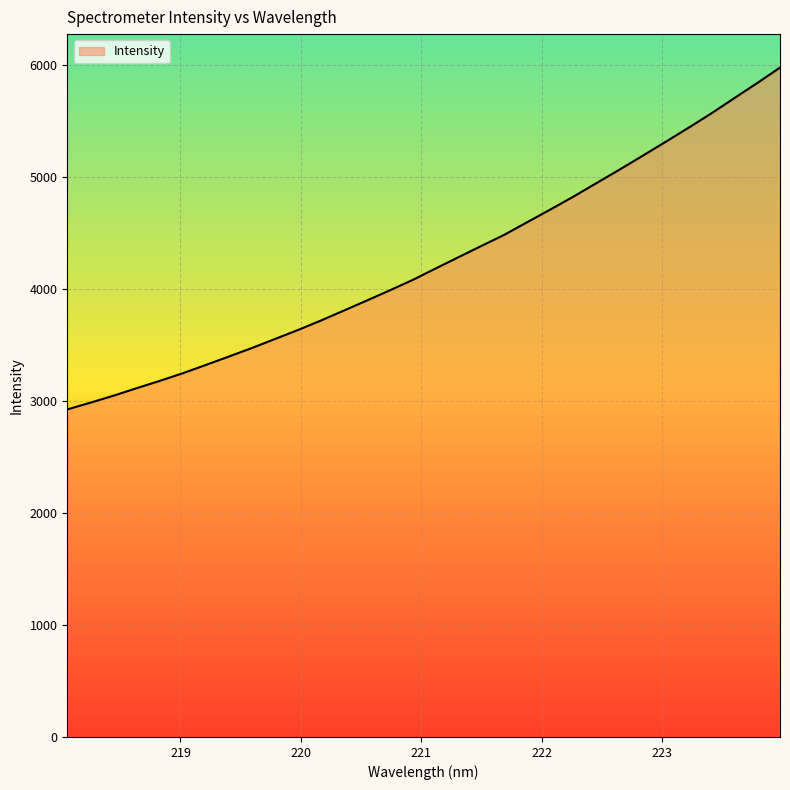

What is the minimum value shown in the chart?

2924.5